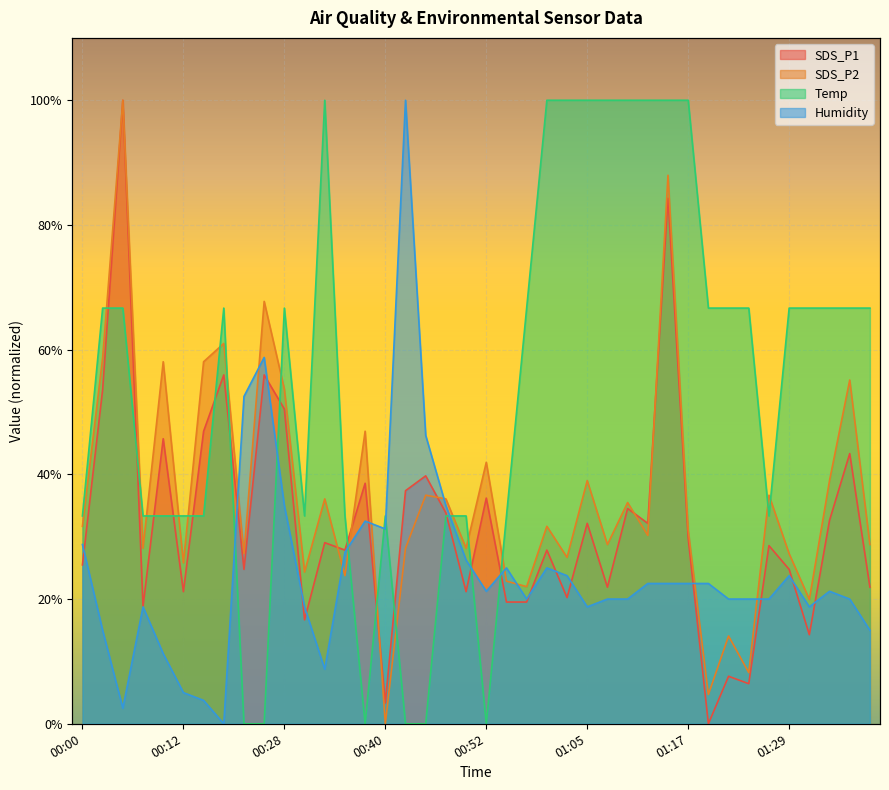

Reading left to right, extract all data points from this chart.

SDS_P1: 00:00=25.5	00:02=53.6	00:05=100.0	00:07=18.8	00:10=45.7	00:12=21.2	00:15=46.9	00:17=56.0	00:23=24.8	00:25=56.0	00:28=50.5	00:30=16.7	00:33=29.0	00:35=27.9	00:38=38.6	00:40=3.3	00:43=37.4	00:45=39.8	00:47=33.8	00:50=21.2	00:52=36.2	00:55=19.5	00:57=19.5	01:00=27.9	01:02=20.2	01:05=32.1	01:07=21.9	01:10=34.5	01:12=32.1	01:14=84.3	01:17=29.8	01:19=0.0	01:22=7.6	01:24=6.4	01:27=28.6	01:29=24.8	01:32=14.3	01:35=32.6	01:37=43.3	01:39=21.9
SDS_P2: 00:00=31.7	00:02=58.7	00:05=100.0	00:07=28.2	00:10=58.1	00:12=25.8	00:15=58.1	00:17=61.0	00:23=27.3	00:25=67.7	00:28=53.7	00:30=24.3	00:33=36.1	00:35=23.8	00:38=46.9	00:40=0.0	00:43=28.2	00:45=36.7	00:47=36.1	00:50=28.2	00:52=41.9	00:55=22.9	00:57=22.0	01:00=31.7	01:02=26.7	01:05=39.0	01:07=28.7	01:10=35.5	01:12=30.2	01:14=88.0	01:17=31.1	01:19=4.7	01:22=14.1	01:24=8.2	01:27=36.7	01:29=27.3	01:32=19.9	01:35=39.0	01:37=55.1	01:39=28.7
Temp: 00:00=33.3	00:02=66.7	00:05=66.7	00:07=33.3	00:10=33.3	00:12=33.3	00:15=33.3	00:17=66.7	00:23=0.0	00:25=0.0	00:28=66.7	00:30=33.3	00:33=100.0	00:35=33.3	00:38=0.0	00:40=33.3	00:43=0.0	00:45=0.0	00:47=33.3	00:50=33.3	00:52=0.0	00:55=33.3	00:57=66.7	01:00=100.0	01:02=100.0	01:05=100.0	01:07=100.0	01:10=100.0	01:12=100.0	01:14=100.0	01:17=100.0	01:19=66.7	01:22=66.7	01:24=66.7	01:27=33.3	01:29=66.7	01:32=66.7	01:35=66.7	01:37=66.7	01:39=66.7
Humidity: 00:00=28.7	00:02=15.0	00:05=2.5	00:07=18.8	00:10=11.3	00:12=5.0	00:15=3.7	00:17=0.0	00:23=52.5	00:25=58.8	00:28=35.0	00:30=18.8	00:33=8.8	00:35=27.5	00:38=32.5	00:40=31.2	00:43=100.0	00:45=46.3	00:47=35.0	00:50=26.3	00:52=21.3	00:55=25.0	00:57=20.0	01:00=25.0	01:02=23.8	01:05=18.8	01:07=20.0	01:10=20.0	01:12=22.5	01:14=22.5	01:17=22.5	01:19=22.5	01:22=20.0	01:24=20.0	01:27=20.0	01:29=23.8	01:32=18.8	01:35=21.3	01:37=20.0	01:39=15.0